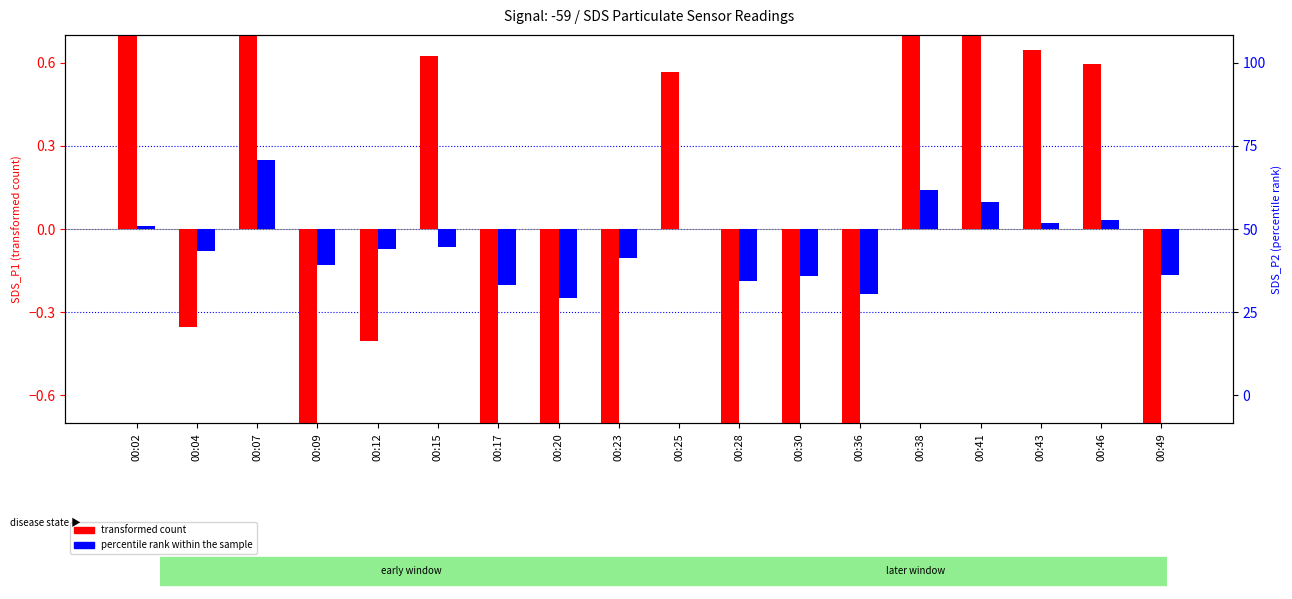

The value of percentile rank within the sample at 00:41 is 0.1. True or false?

True